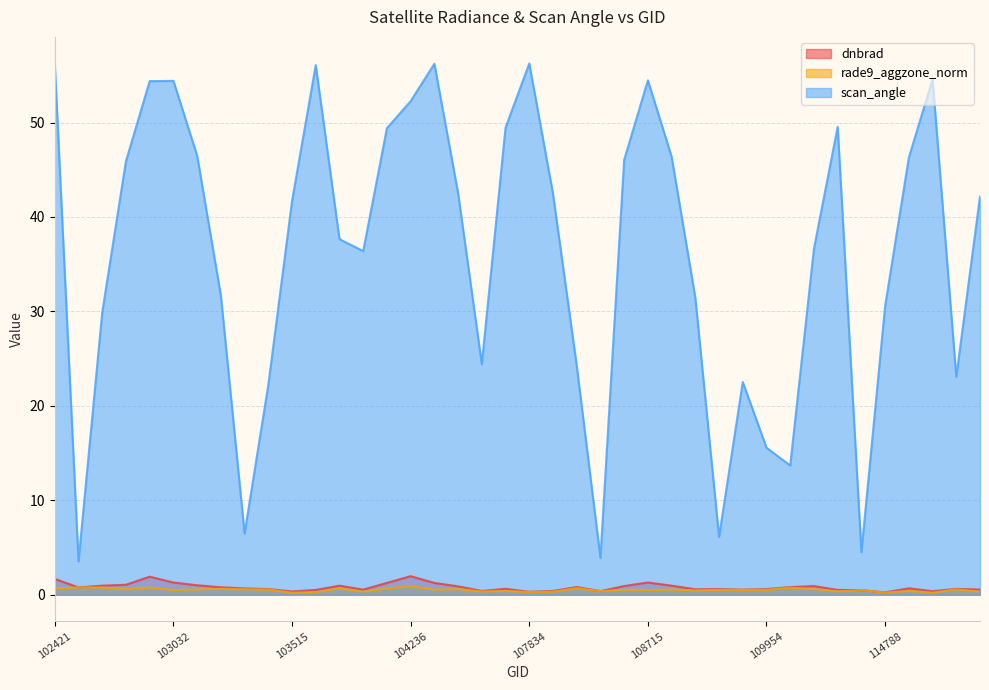

What is the value of the scan_angle point at the 23rd from the left?

24.3